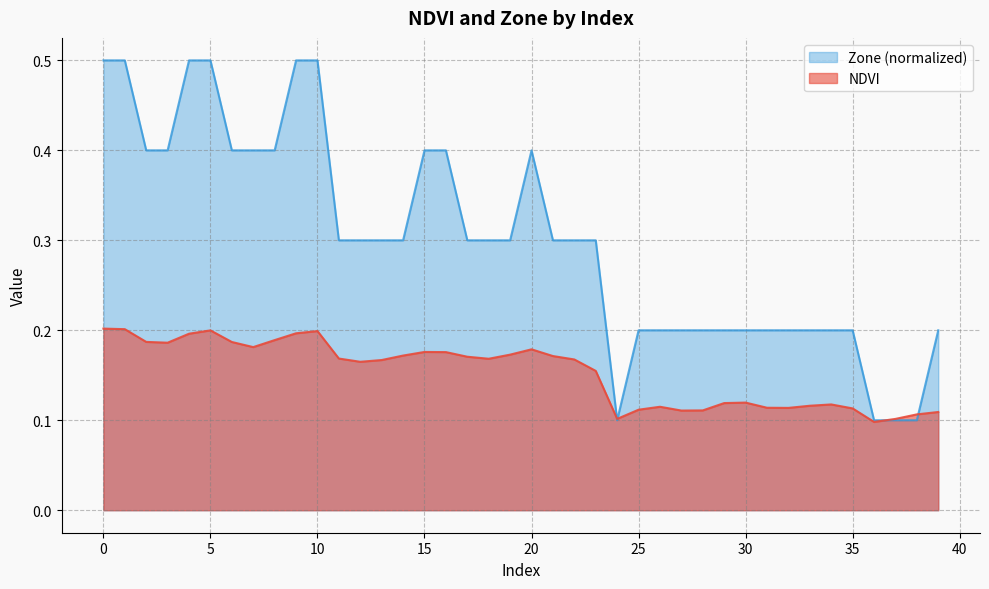

What is the maximum value shown in the chart?

0.5